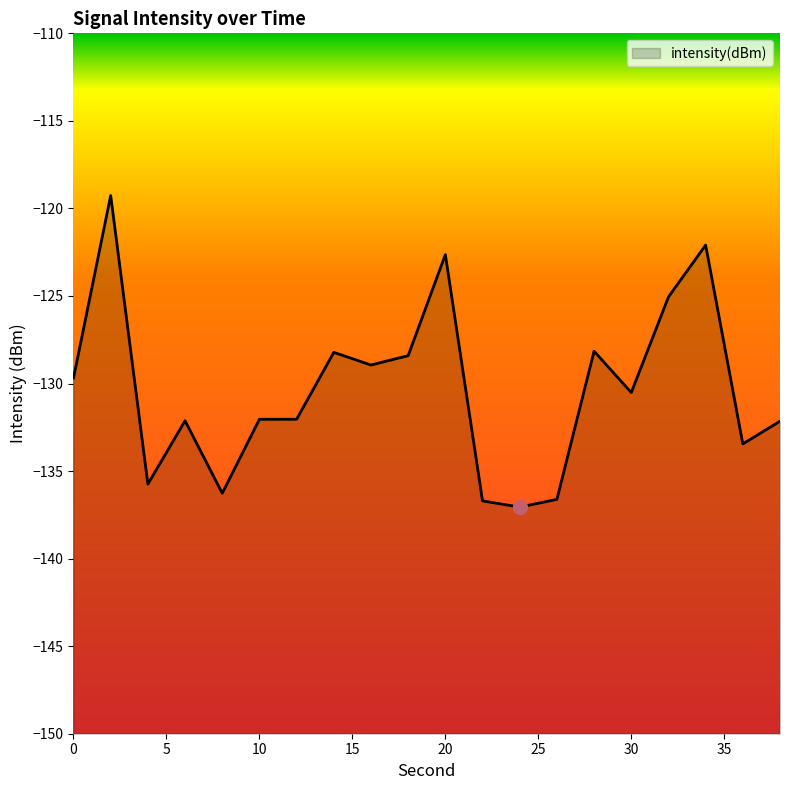

Reading left to right, list all the values displayed in this chart.

-129.7	-119.3	-135.7	-132.1	-136.3	-132.0	-132.0	-128.2	-128.9	-128.4	-122.6	-136.7	-137.1	-136.6	-128.2	-130.5	-125.1	-122.1	-133.4	-132.2